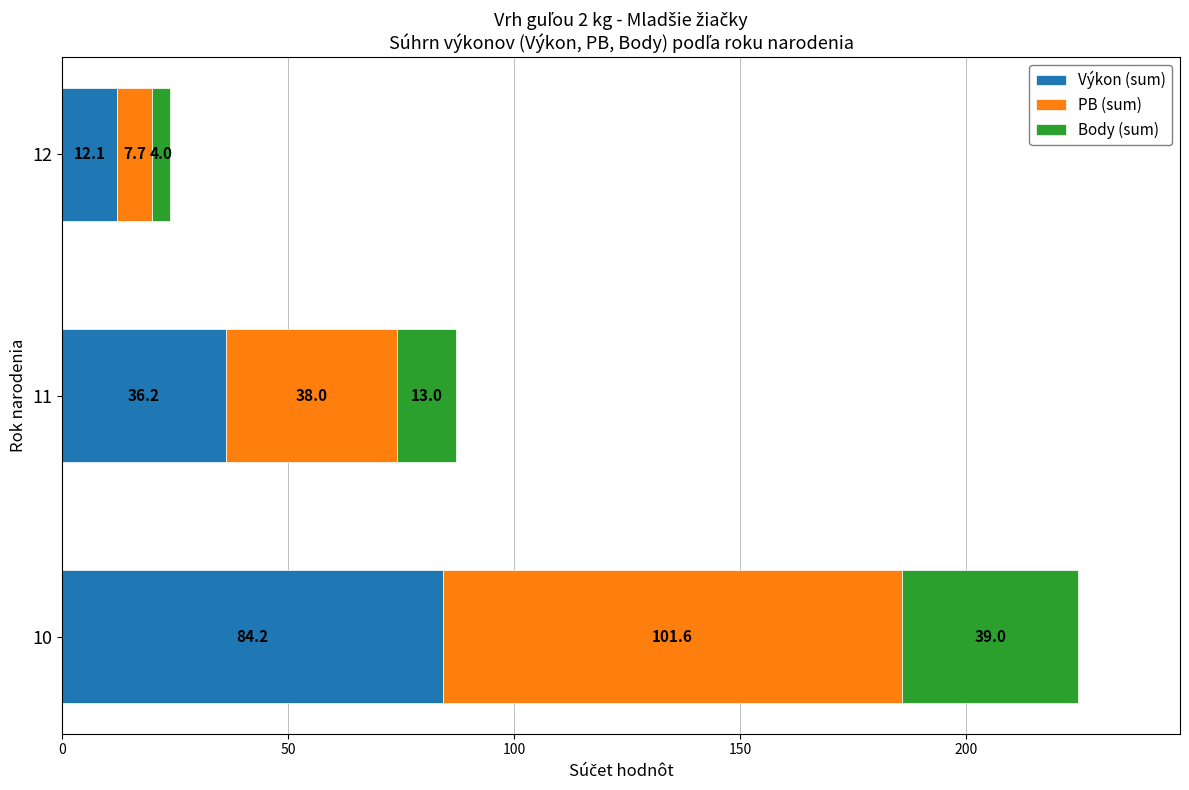

What is the maximum value for Výkon (sum)?

84.2